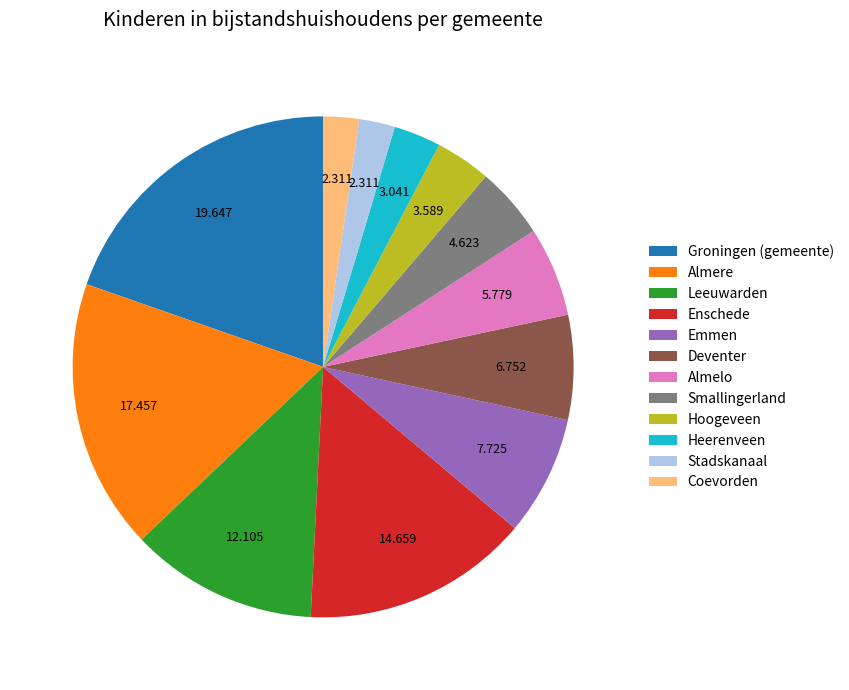

Do Groningen (gemeente) and Almelo together represent more than half of the pie?

No